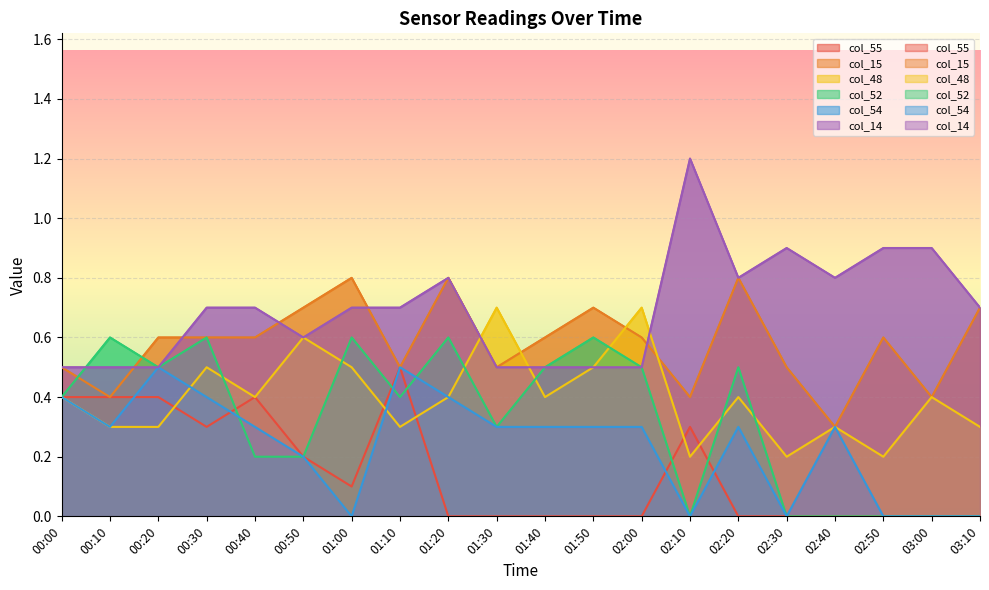

List the series in order of their peak value, lowest first.

col_55, col_54, col_52, col_48, col_15, col_14